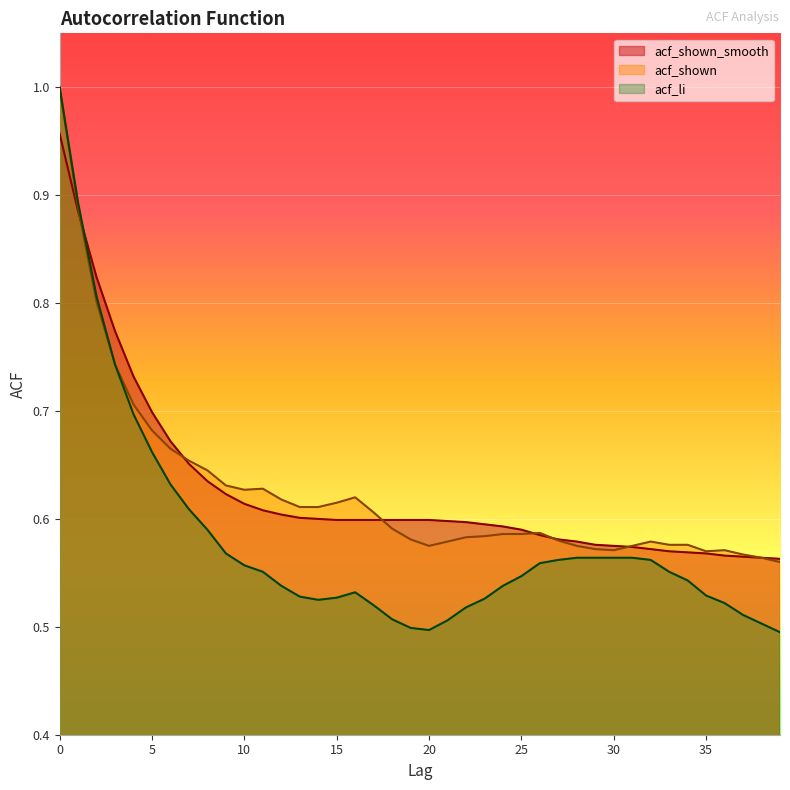

At which label is acf_li closest to 0?

39